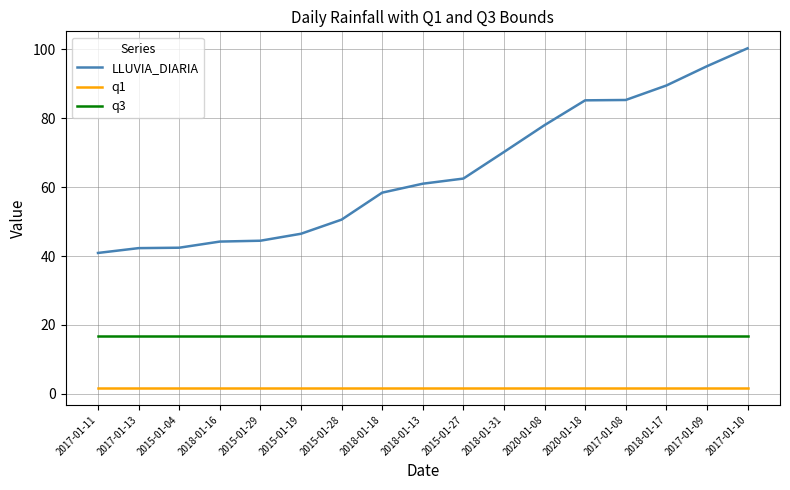

At how many categories does at least one series exceed 11?

17